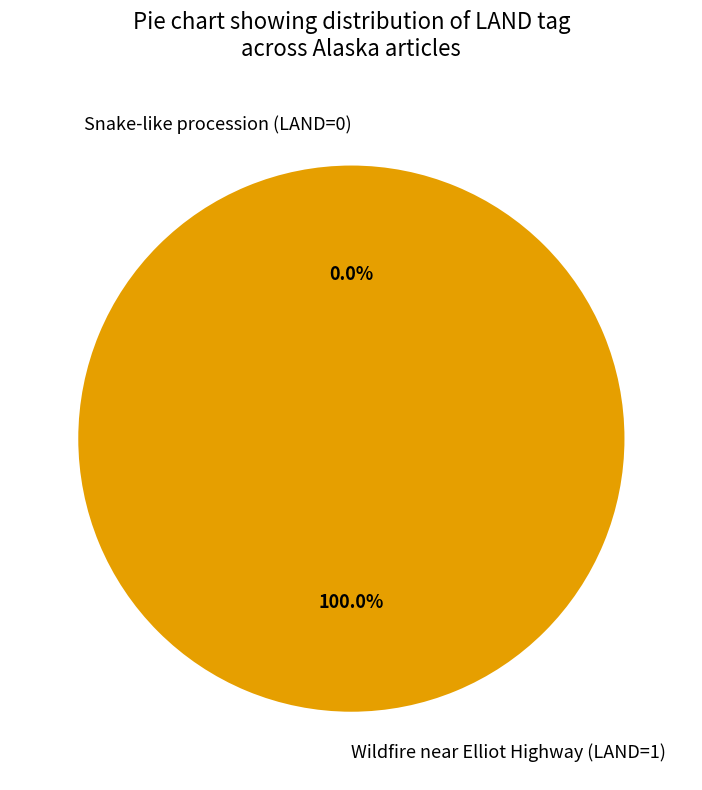

Which category has the smallest portion of the pie?

Snake-like procession (LAND=0)